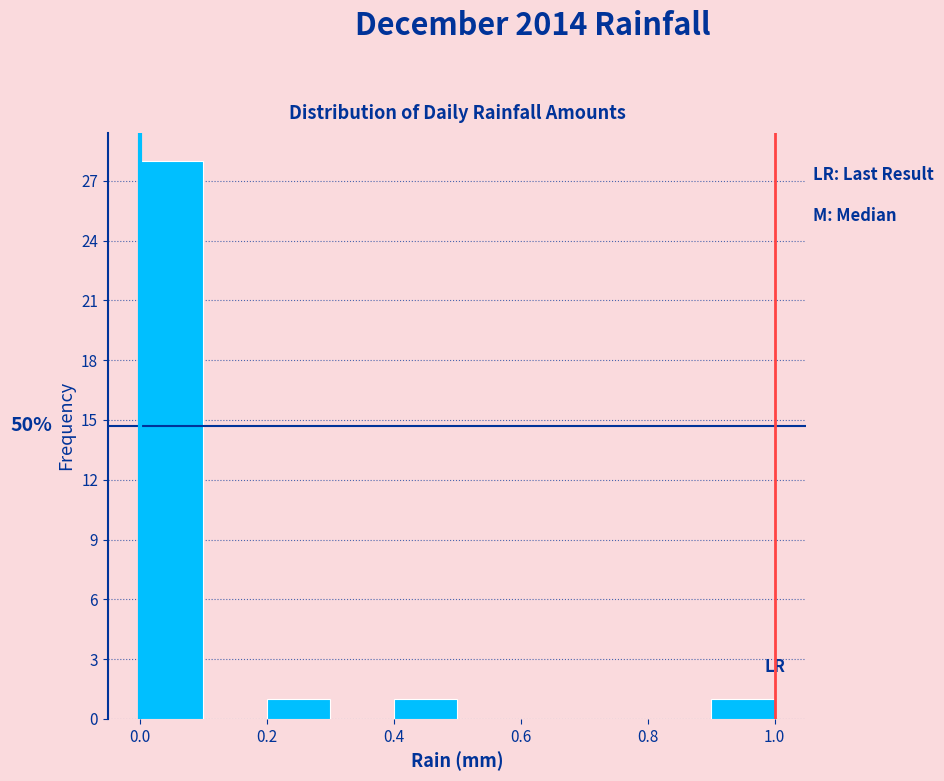

Over which range of the x-axis is the bar tallest?

0.0 to 0.1